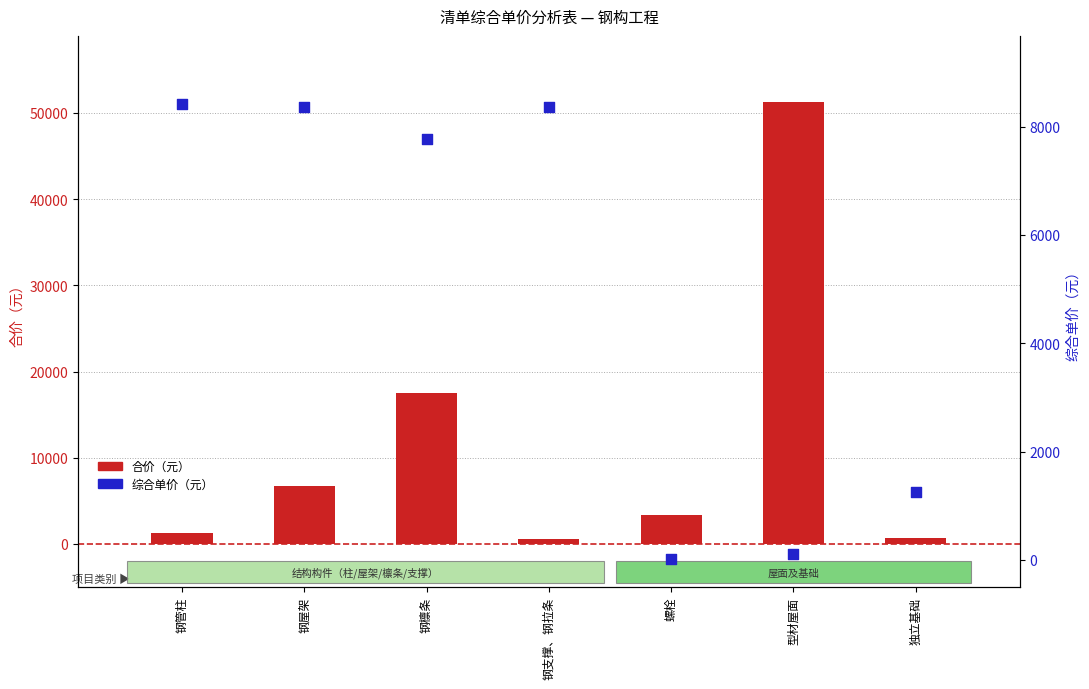

Which series has the largest Y range (max minus min)?

合价（元）